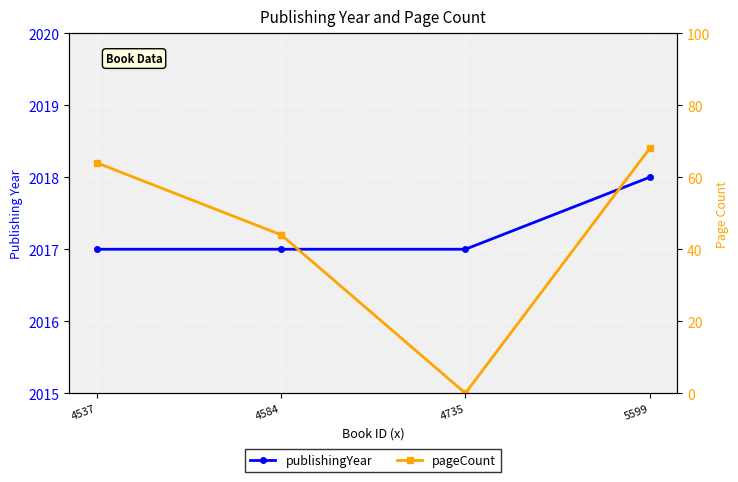

True or false: pageCount has more than 2 interior local peaks.

False